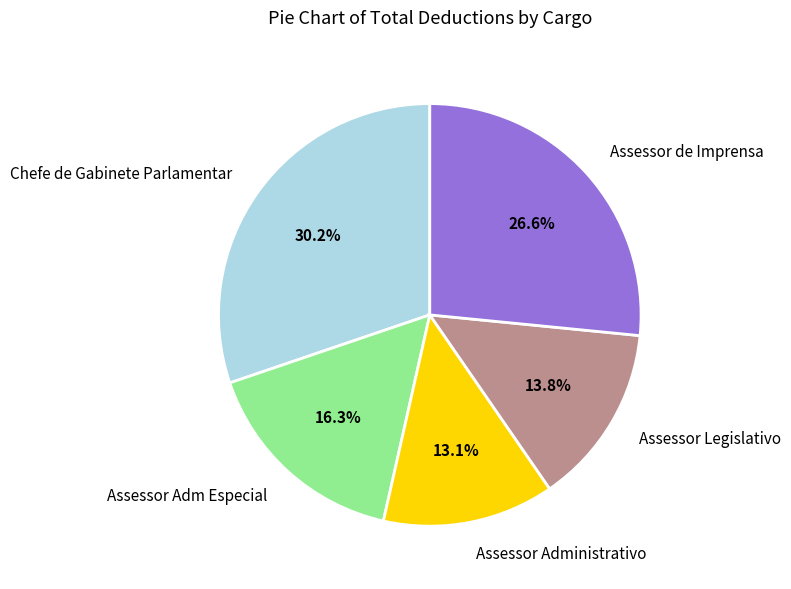

To the nearest percent, what is the difference between the largest and smallest slice percentages?

17%